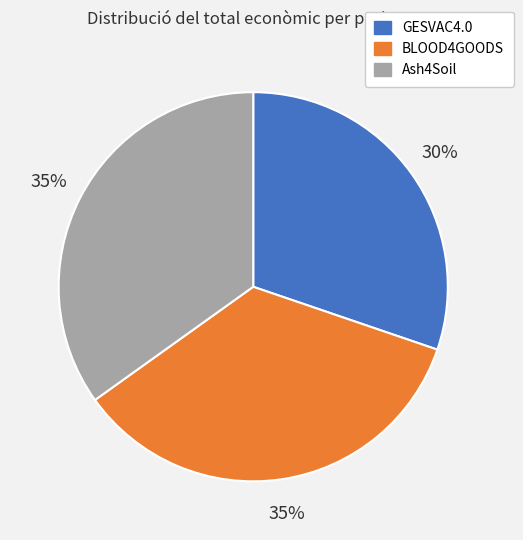

How many segments does this pie chart have?

3